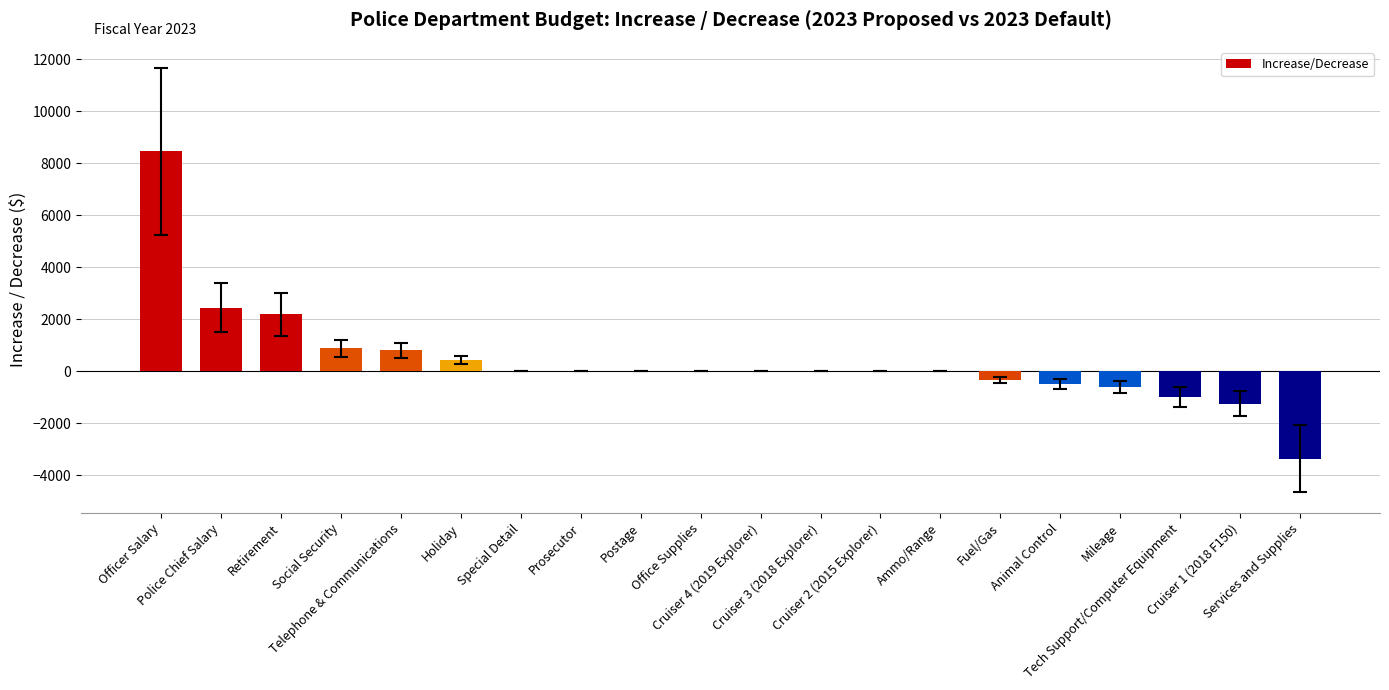

What is the greatest value displayed?

8449